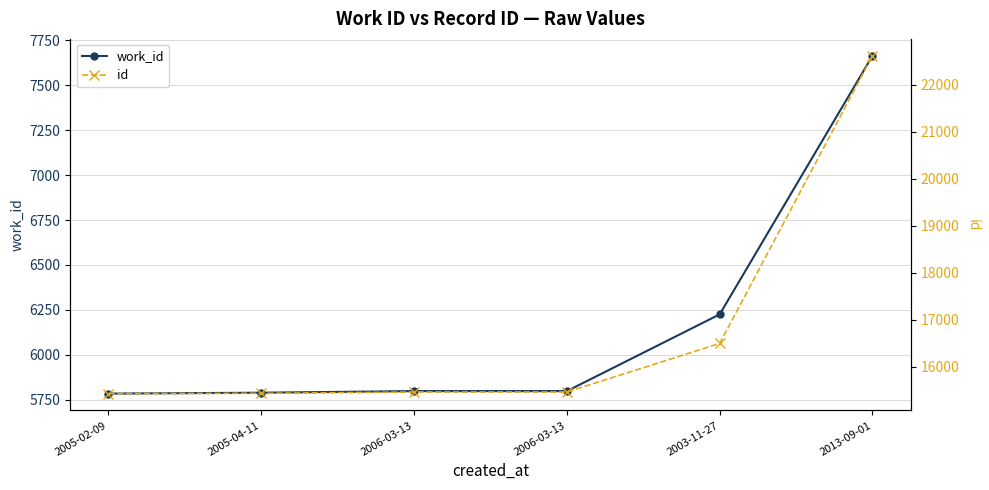

How many lines are shown in the chart?

2